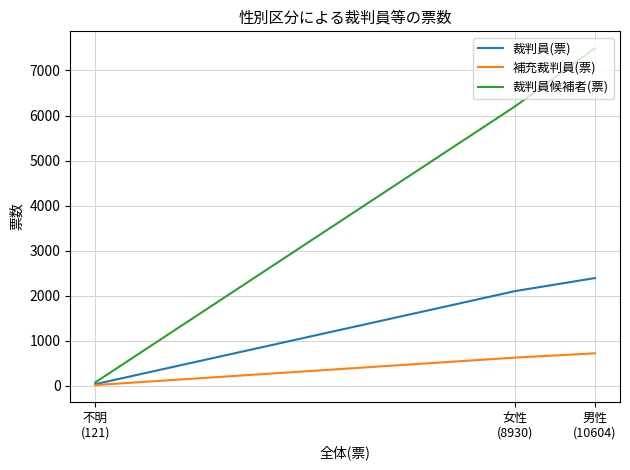

Read the 裁判員(票) value at 女性
(8930).

2101